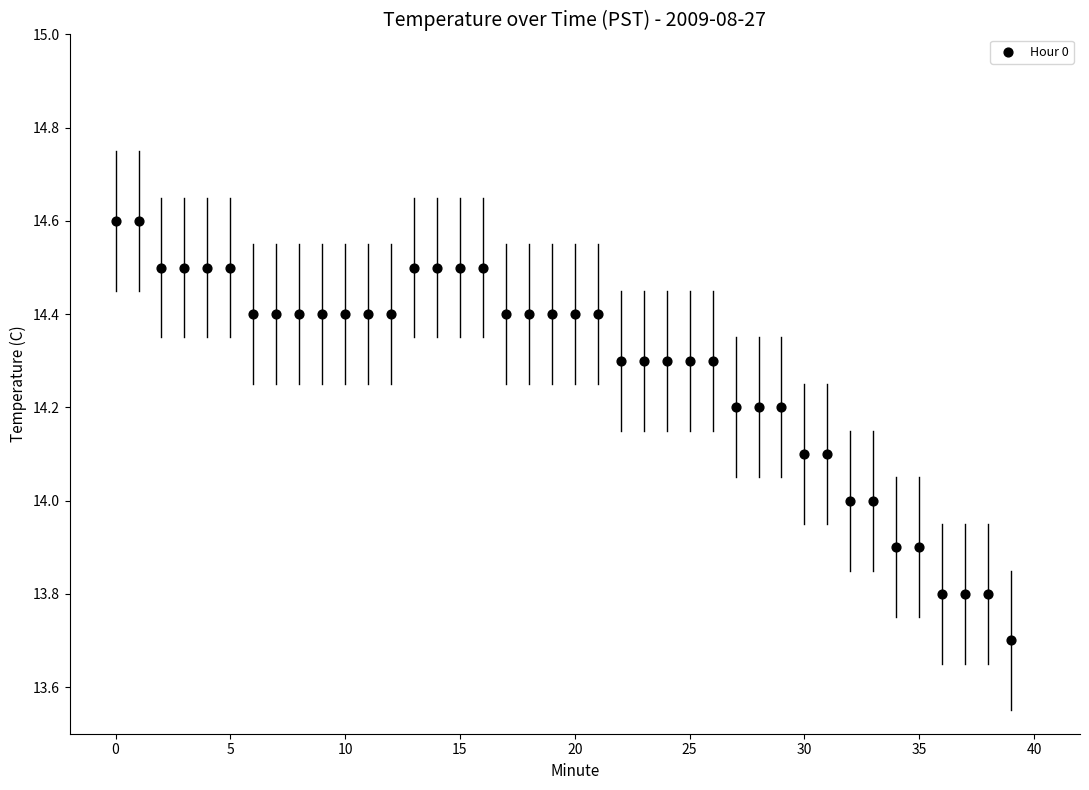

What is the range of Y values (max minus min)?

0.9